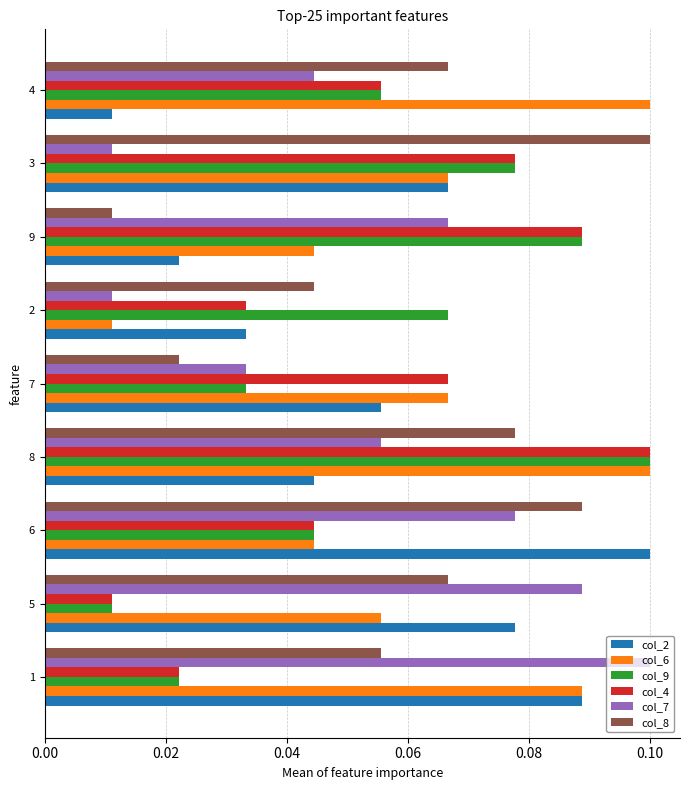

Which category has the highest value in the col_2 series?

6